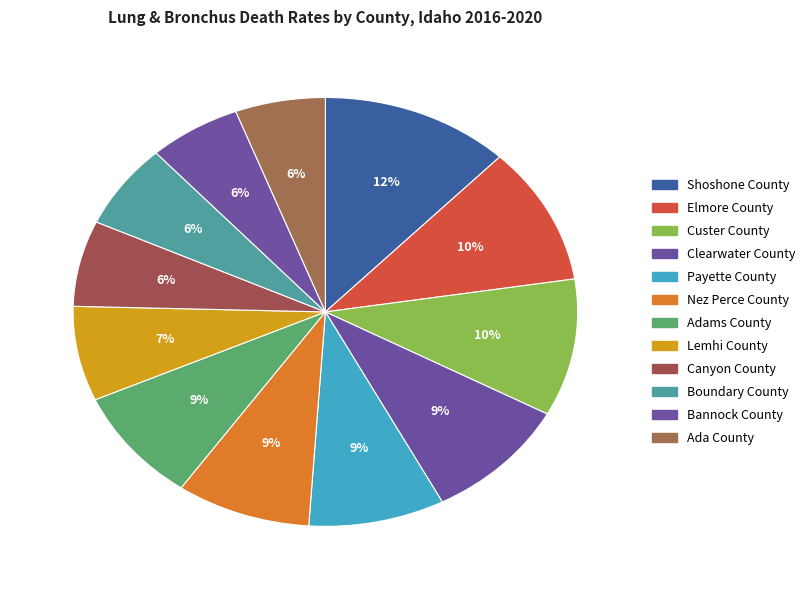

What percentage is the Payette County slice, to the nearest percent?

9%